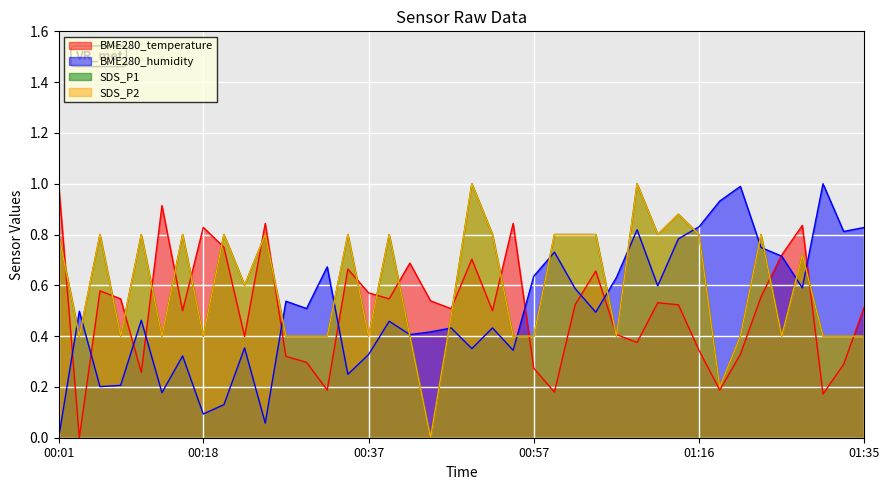

Which label corresponds to the smallest value in the chart?

00:03